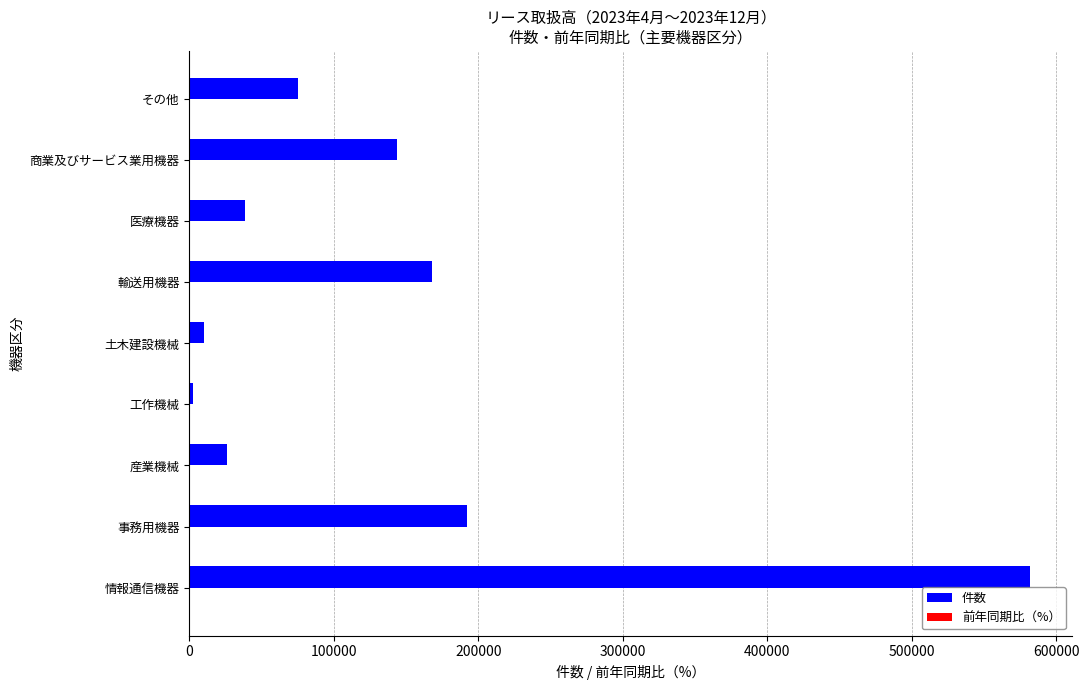

How many series are shown in this chart?

2